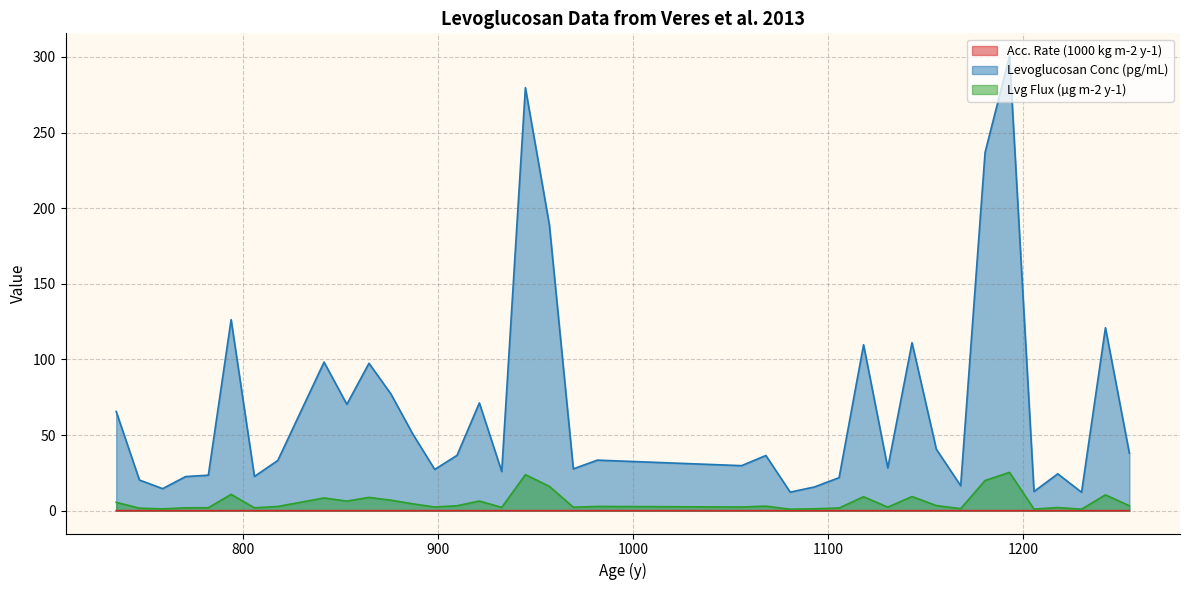

What is the greatest value displayed?

300.5